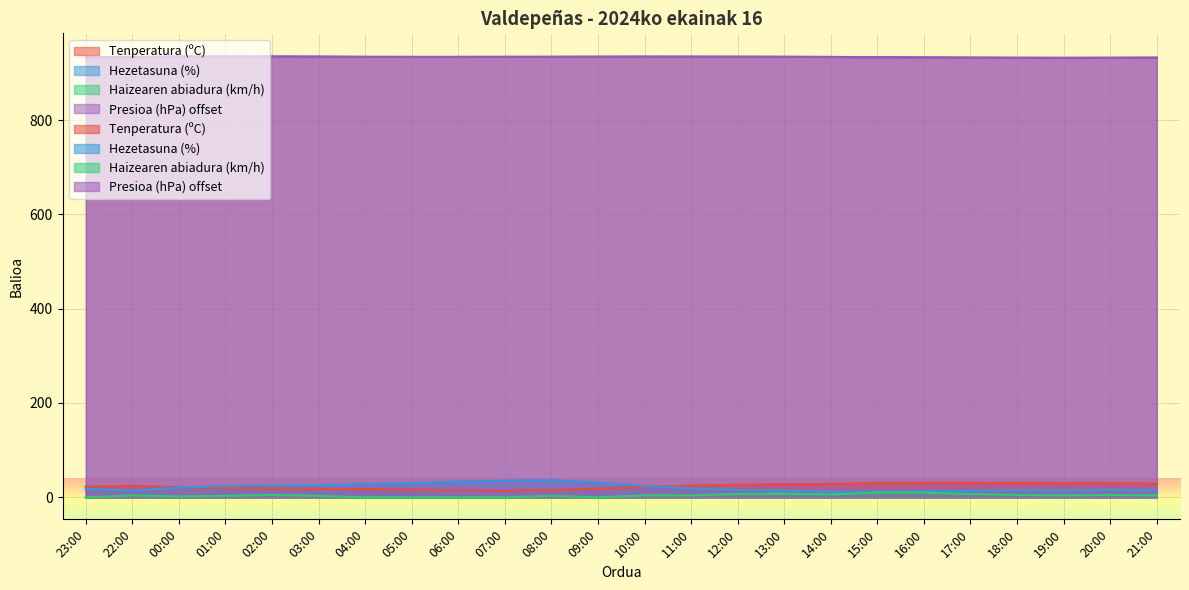

Reading left to right, transcribe all the data shown in this chart.

Tenperatura (ºC): 22.1	24.1	21.1	19.7	18.7	18.0	17.2	16.2	14.8	14.0	15.3	17.8	21.9	24.6	26.4	27.5	28.3	29.7	30.5	30.4	30.2	29.9	29.6	28.7
Hezetasuna (%): 18.0	14.0	21.0	24.0	25.0	26.0	28.0	30.0	33.0	35.0	36.0	31.0	24.0	19.0	16.0	14.0	12.0	12.0	13.0	14.0	15.0	15.0	16.0	16.0
Haizearen abiadura (km/h): 0.0	4.0	2.0	3.0	5.0	3.0	0.0	0.0	0.0	0.0	3.0	0.0	4.0	4.0	7.0	8.0	6.0	10.0	10.0	7.0	5.0	4.0	5.0	4.0
Presioa (hPa) offset: 933.4	933.4	934.8	934.8	934.9	934.6	934.1	934.0	934.0	934.1	934.2	934.4	934.6	934.5	934.4	934.2	933.9	933.4	933.0	932.5	932.2	932.0	932.2	932.4